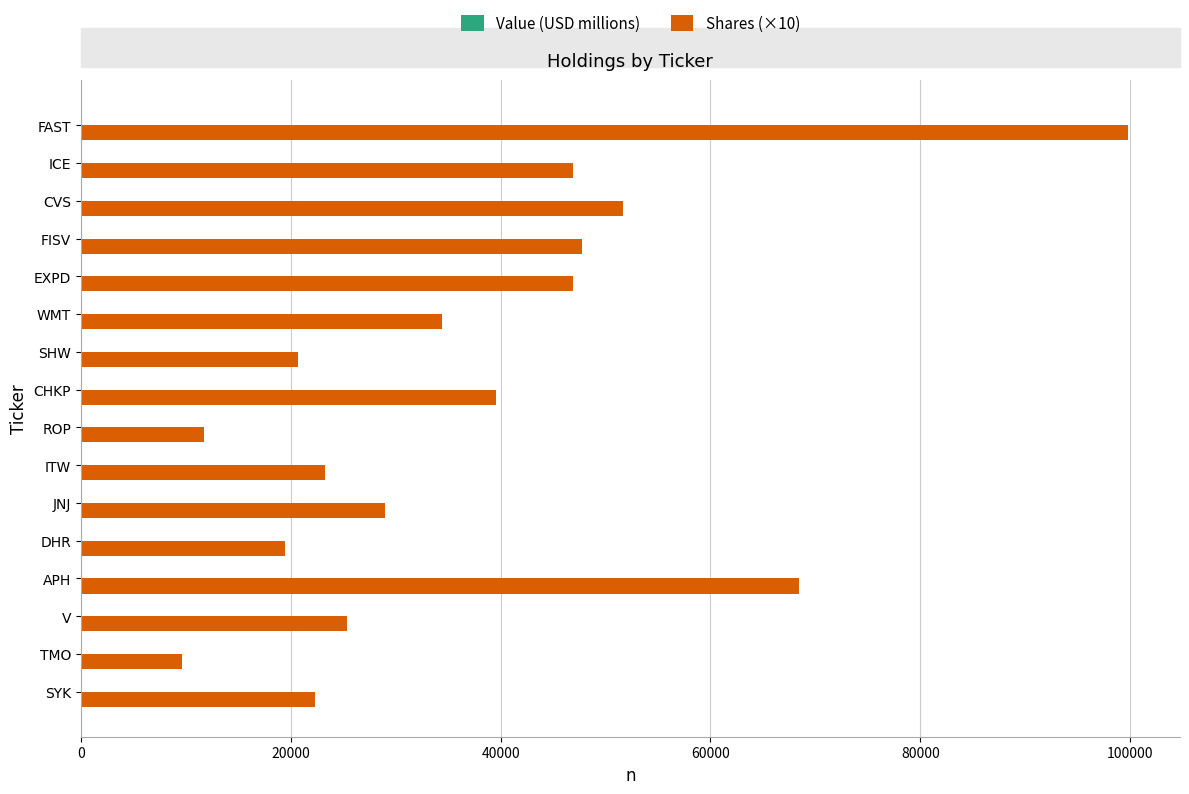

The Shares (×10) series shows 51708.0 at CVS. True or false?

True